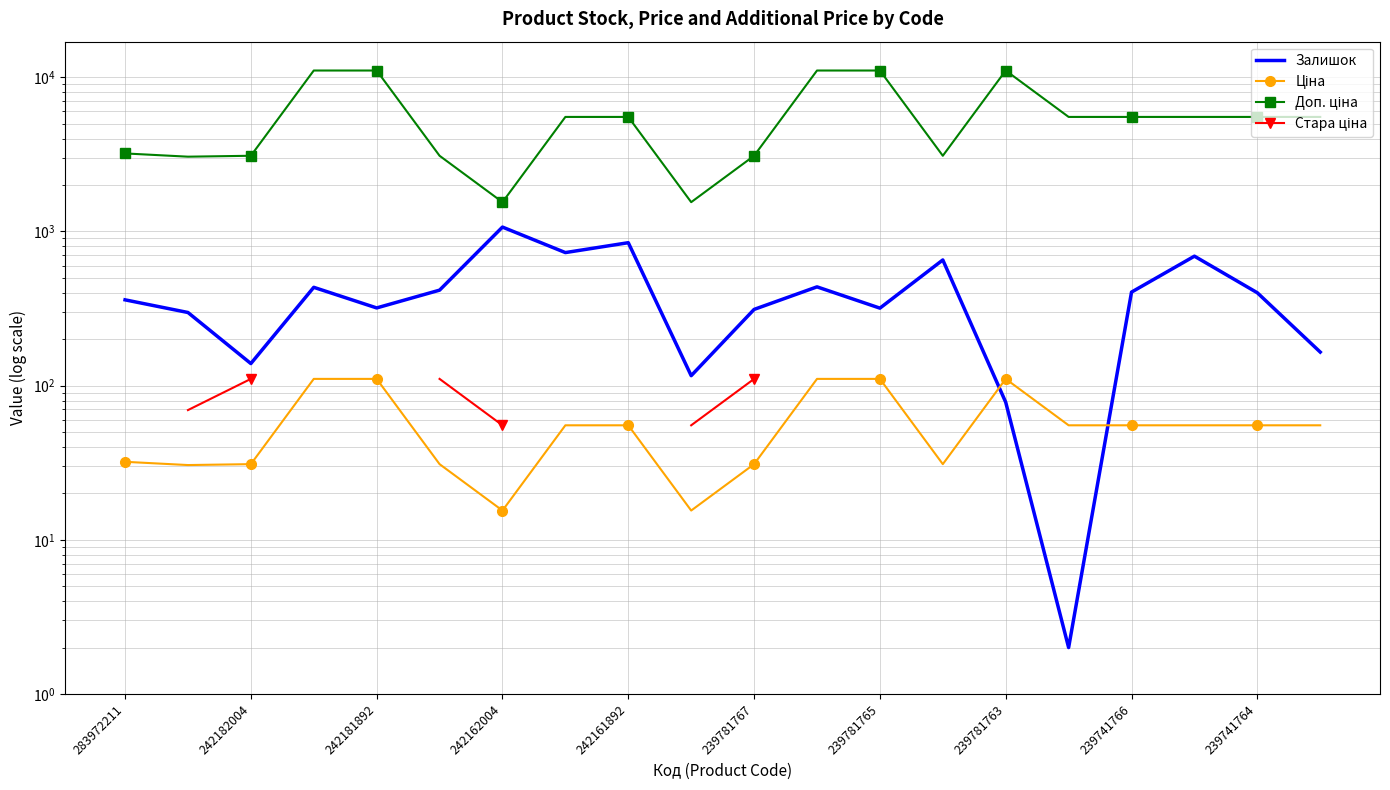

Read the Залишок value at 17.

691.0